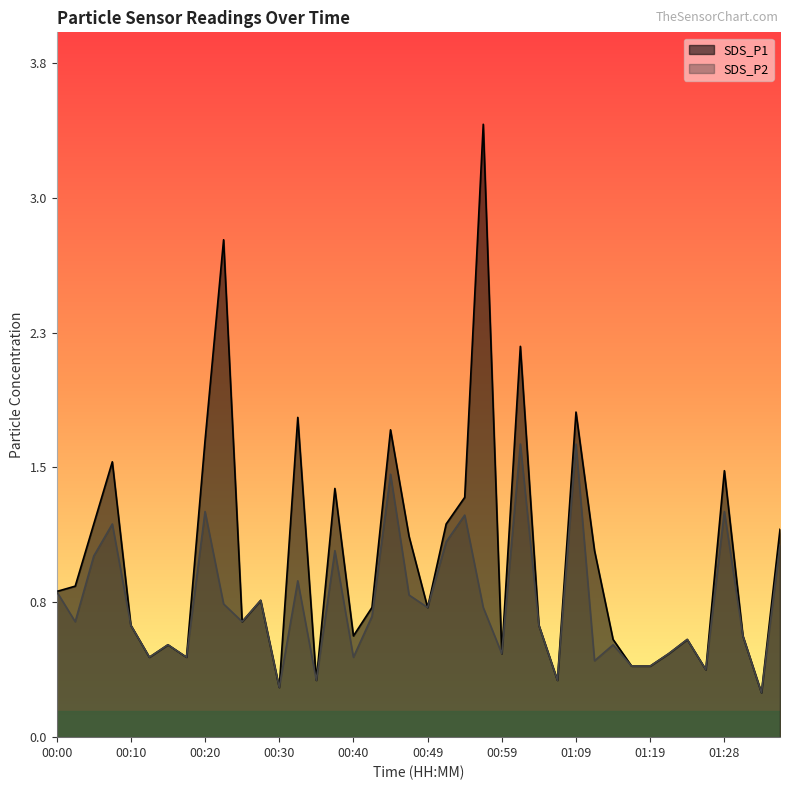

Reading left to right, transcribe all the data shown in this chart.

SDS_P1: 00:00=0.8	00:03=0.8	00:05=1.2	00:08=1.6	00:10=0.6	00:12=0.5	00:15=0.5	00:17=0.5	00:20=1.7	00:22=2.8	00:25=0.7	00:27=0.8	00:30=0.3	00:32=1.8	00:35=0.3	00:37=1.4	00:40=0.6	00:42=0.7	00:45=1.7	00:47=1.1	00:49=0.7	00:52=1.2	00:54=1.4	00:57=3.5	00:59=0.5	01:02=2.2	01:04=0.6	01:06=0.3	01:09=1.8	01:11=1.1	01:14=0.6	01:16=0.4	01:19=0.4	01:21=0.5	01:23=0.6	01:26=0.4	01:28=1.5	01:31=0.6	01:33=0.2	01:35=1.2
SDS_P2: 00:00=0.8	00:03=0.7	00:05=1.0	00:08=1.2	00:10=0.6	00:12=0.5	00:15=0.5	00:17=0.5	00:20=1.3	00:22=0.8	00:25=0.7	00:27=0.8	00:30=0.3	00:32=0.9	00:35=0.3	00:37=1.1	00:40=0.5	00:42=0.7	00:45=1.5	00:47=0.8	00:49=0.7	00:52=1.1	00:54=1.2	00:57=0.7	00:59=0.5	01:02=1.6	01:04=0.6	01:06=0.3	01:09=1.6	01:11=0.4	01:14=0.5	01:16=0.4	01:19=0.4	01:21=0.5	01:23=0.6	01:26=0.4	01:28=1.3	01:31=0.6	01:33=0.2	01:35=1.1